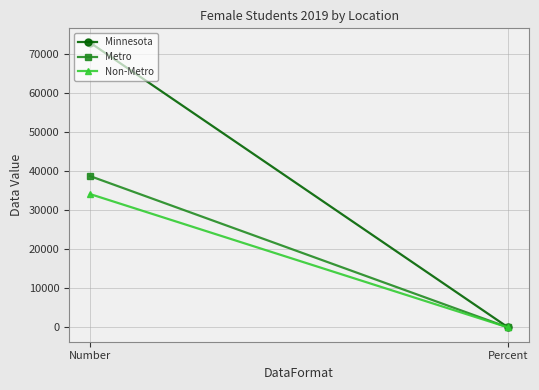

What is the approximate value of Non-Metro at Percent?

0.9